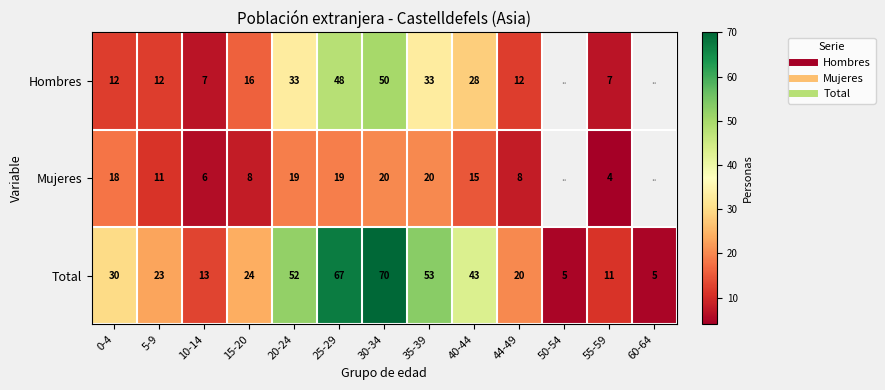

Where does the Total series first go above 24?

0-4